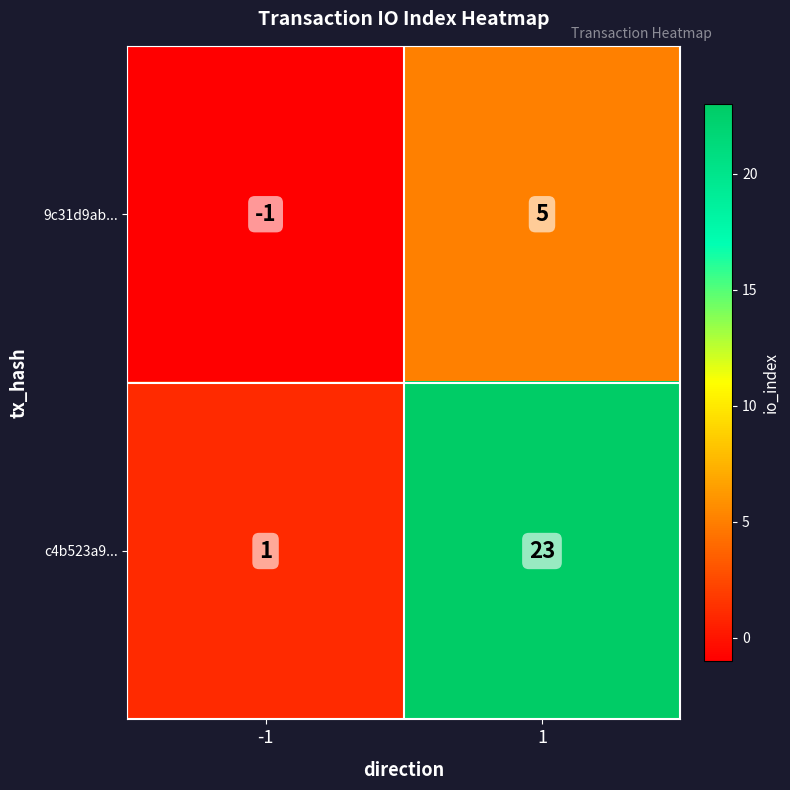

Which series has the widest spread of values?

c4b523a9...